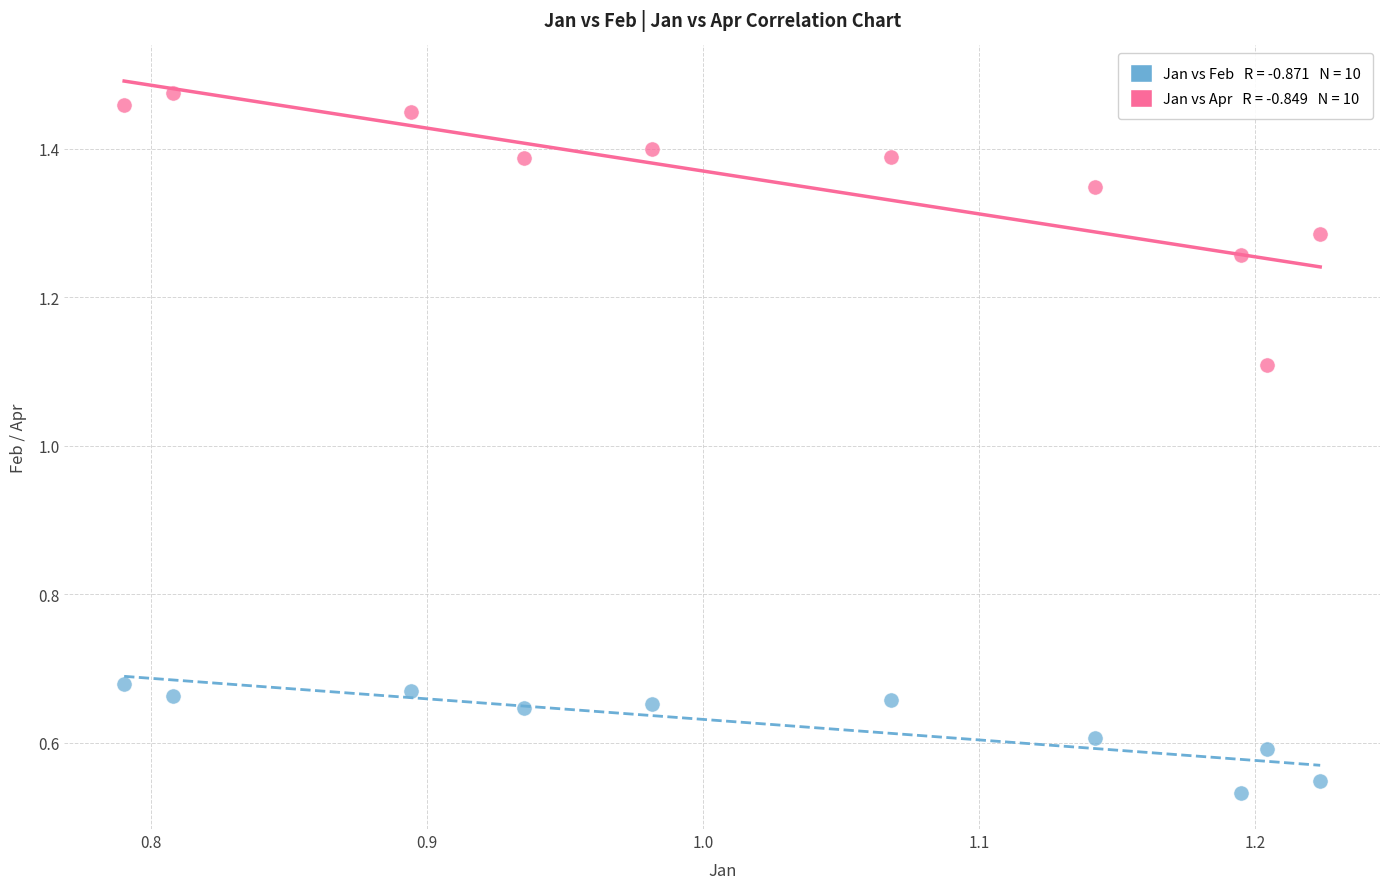

Across all data points, what is the range of Y values (max minus min)?

0.9